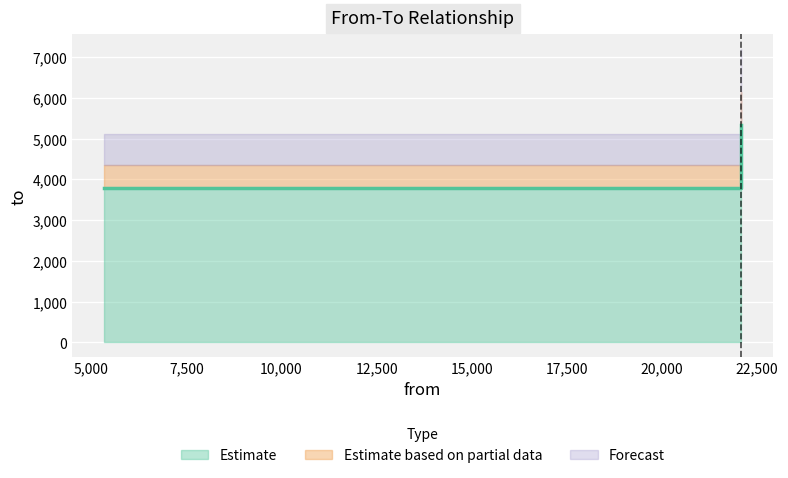

Rank the categories by value from lowest to highest.

5334, 22088, 22088